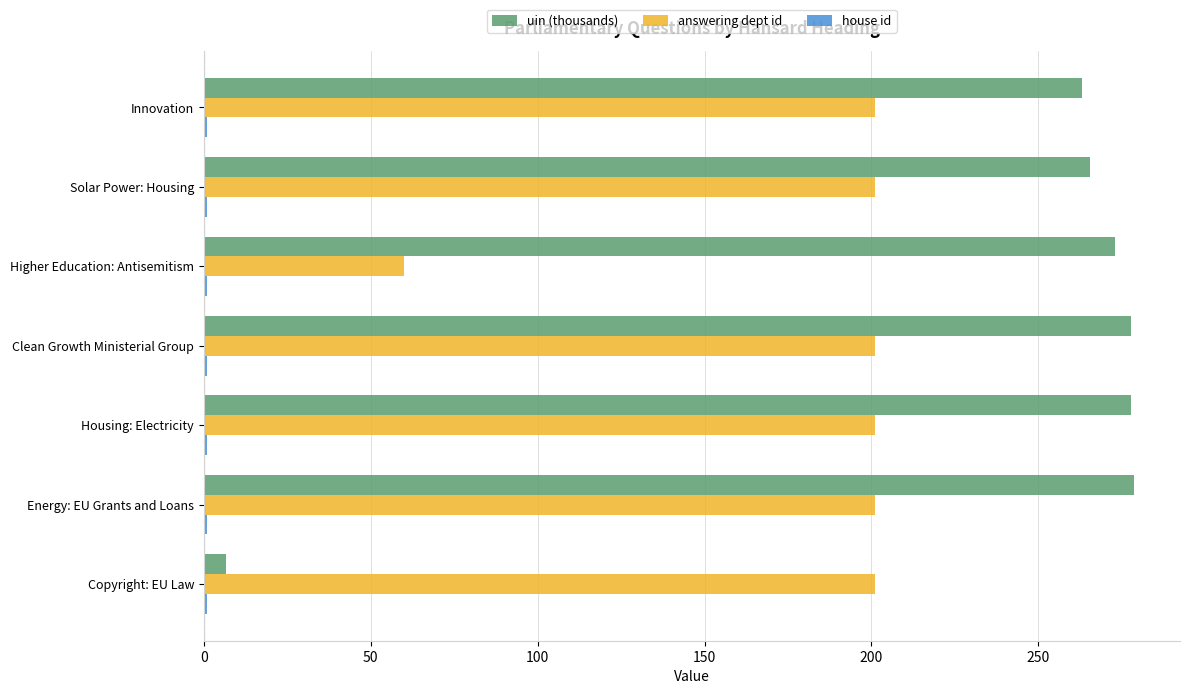

What is the difference between the maximum and minimum values in the answering dept id series?

141.0